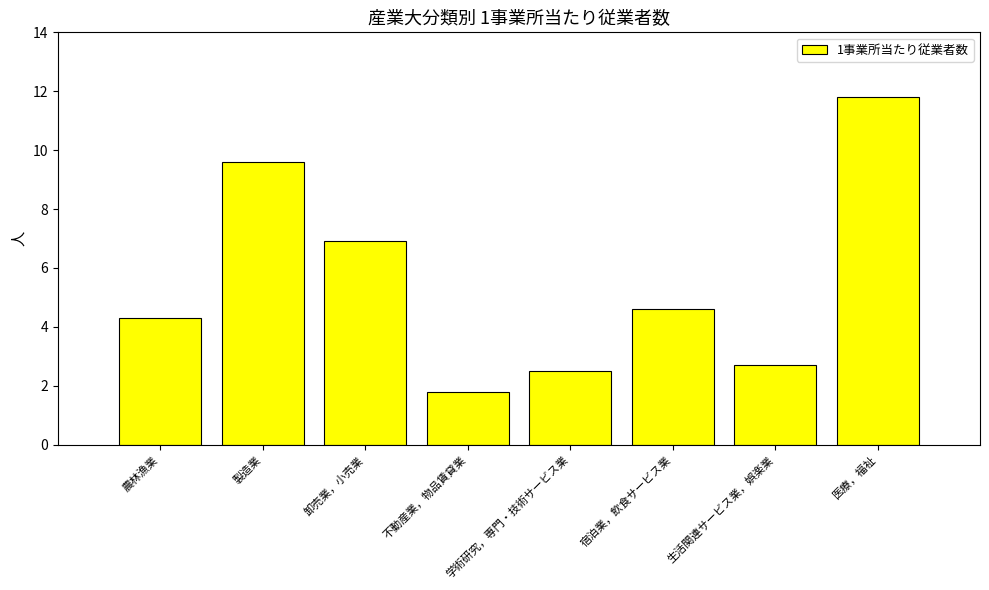

How many distinct data groups are displayed?

1